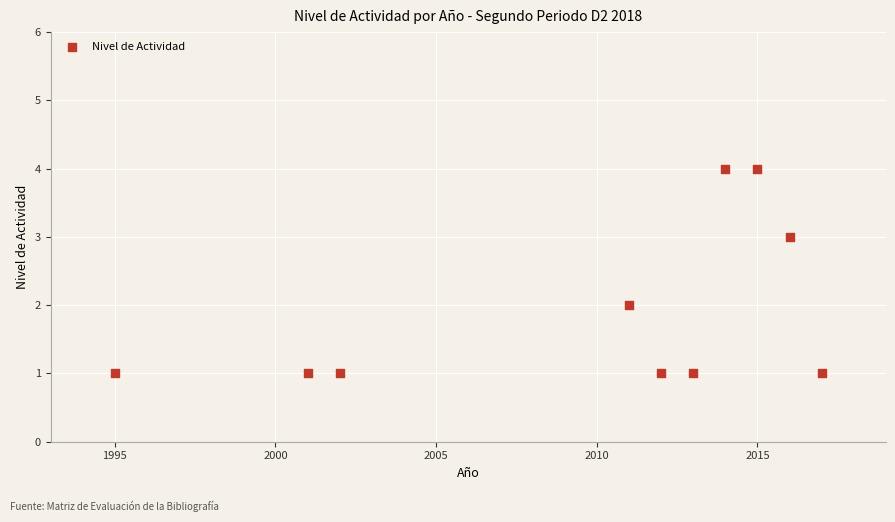

What is the range of Y values (max minus min)?

3